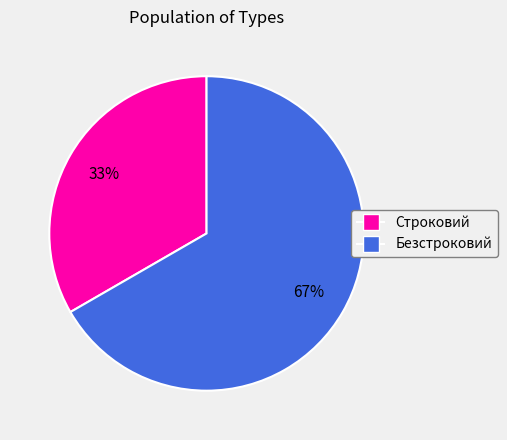

Which category accounts for the majority?

Безстроковий